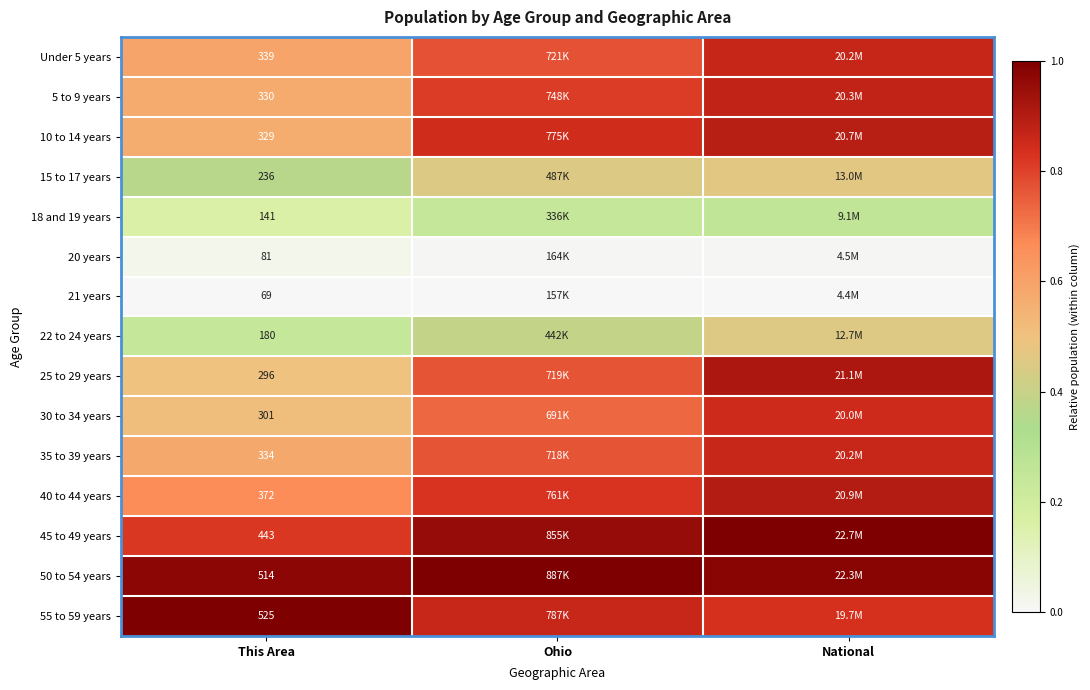

The value of 55 to 59 years at Ohio is 0.9. True or false?

True